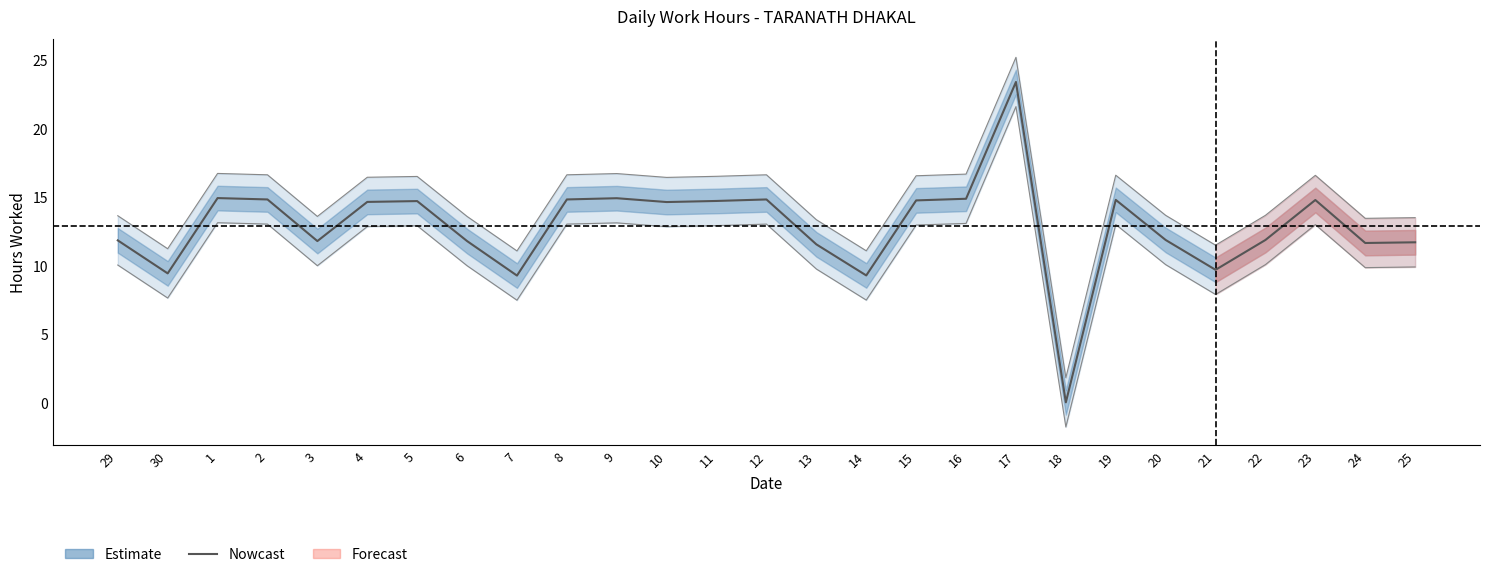

What is the value of the 3rd point from the left?

14.9